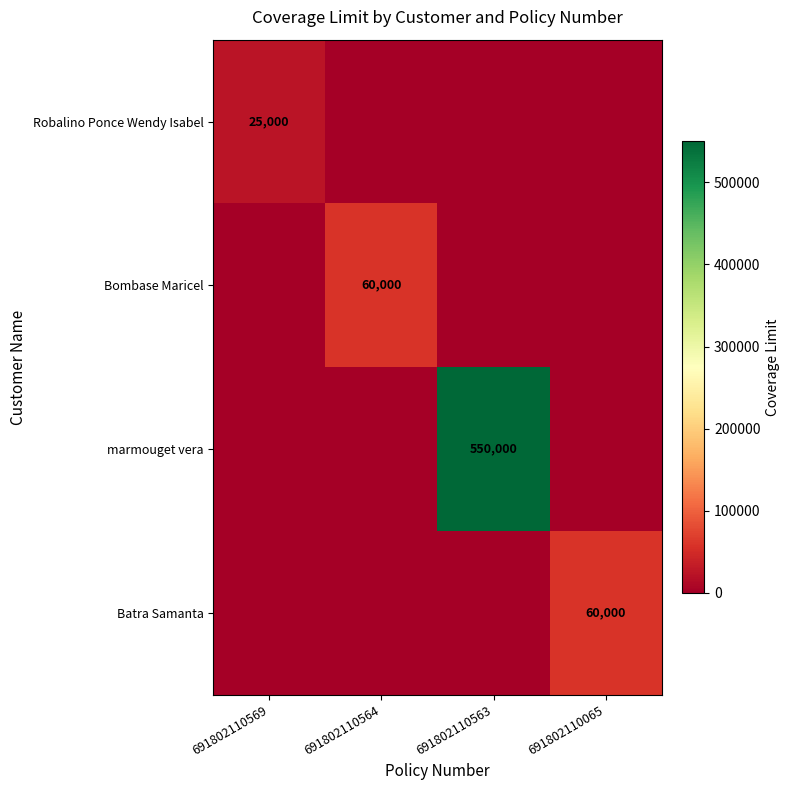

True or false: Robalino Ponce Wendy Isabel has a value of 35970 at 691802110569.

False